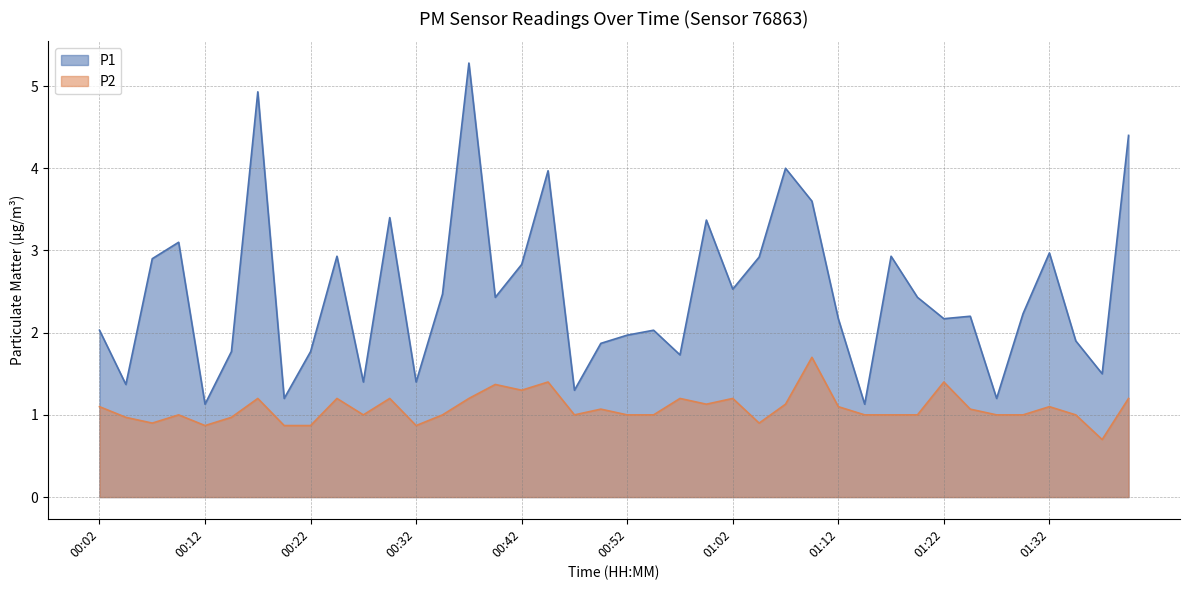

What is the total value across all series at 01:25?

3.3